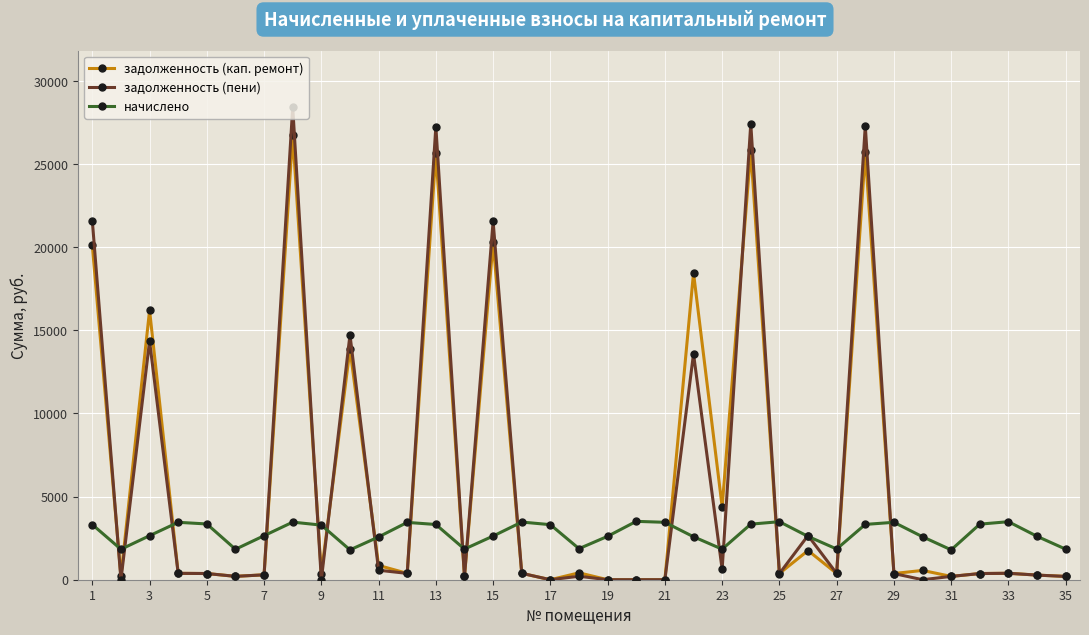

How many interior local valleys does the начислено series have?

8